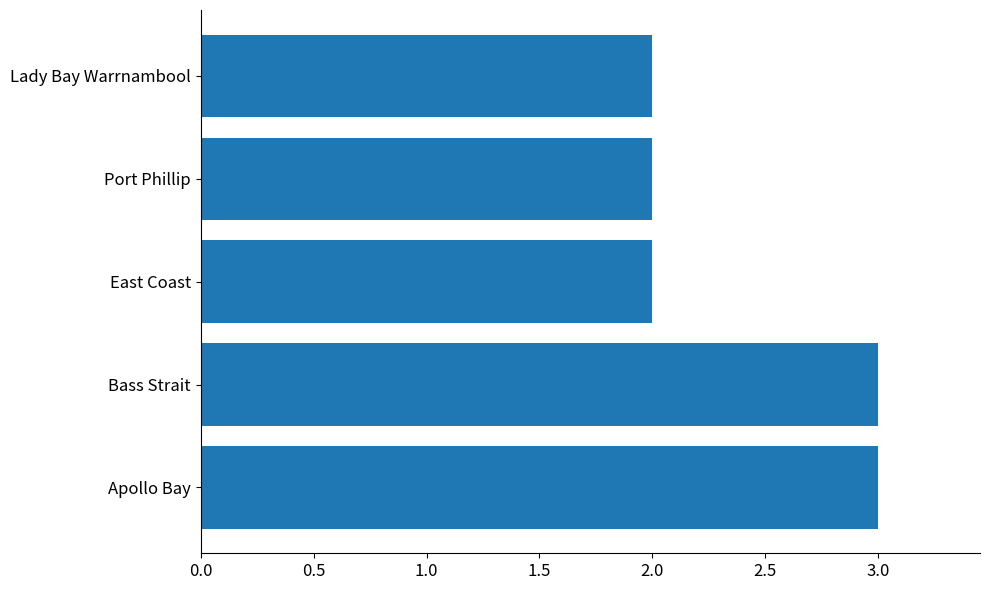

What is the ratio of the value at Apollo Bay to the value at Lady Bay Warrnambool?

1.5